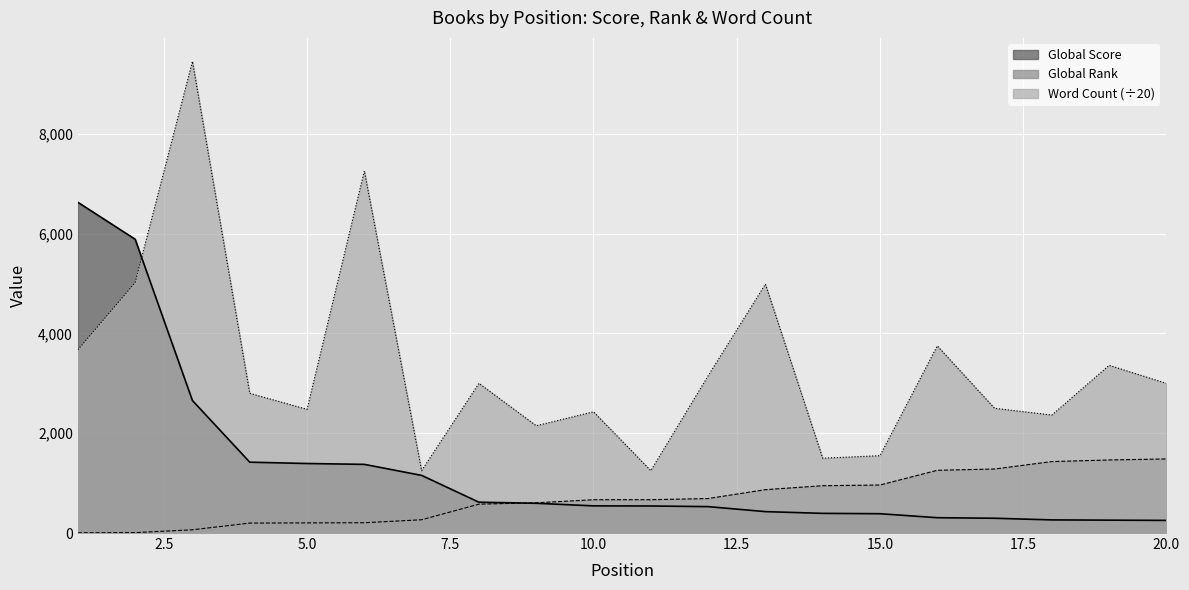

Where is Global Score nearest to the value 3440?

3